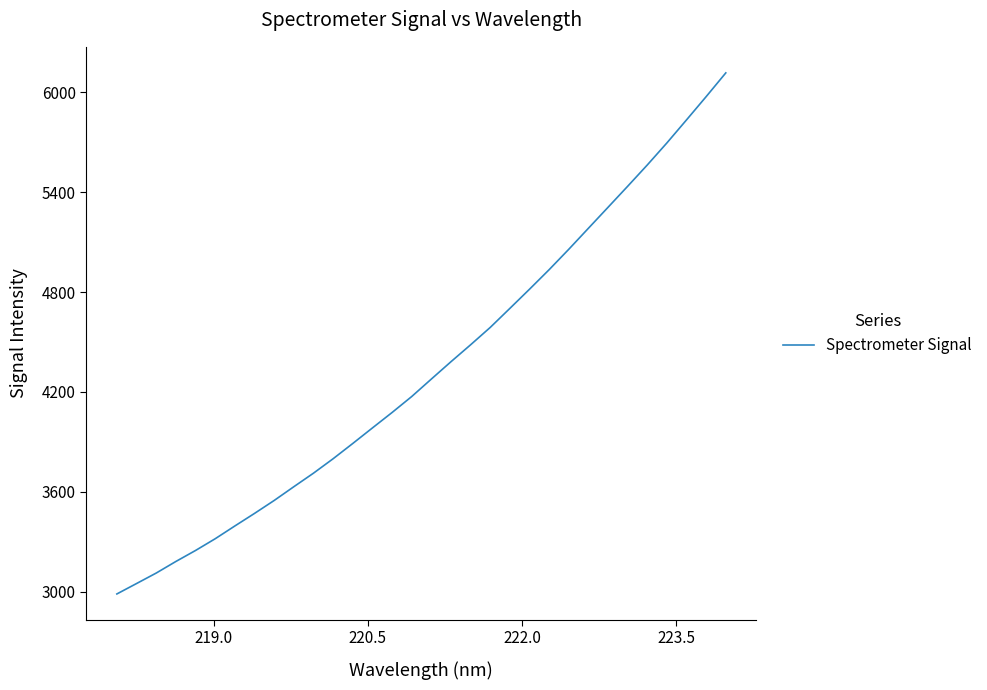

What is the minimum value shown in the chart?

2987.3